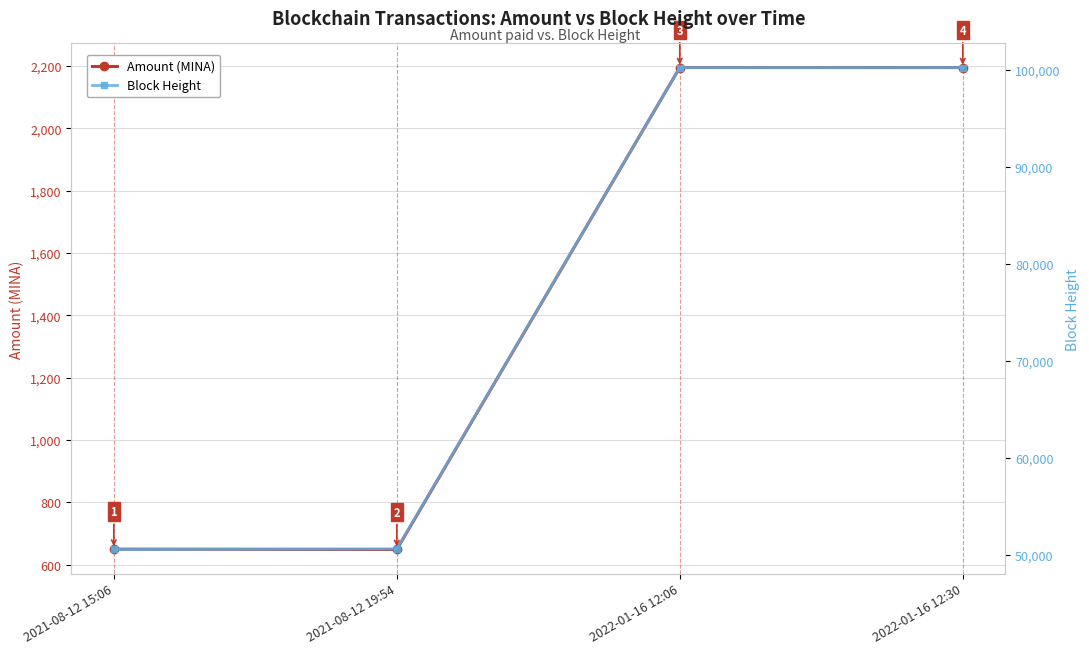

What is the difference between the maximum and minimum values in the Amount (MINA) series?

1546.2